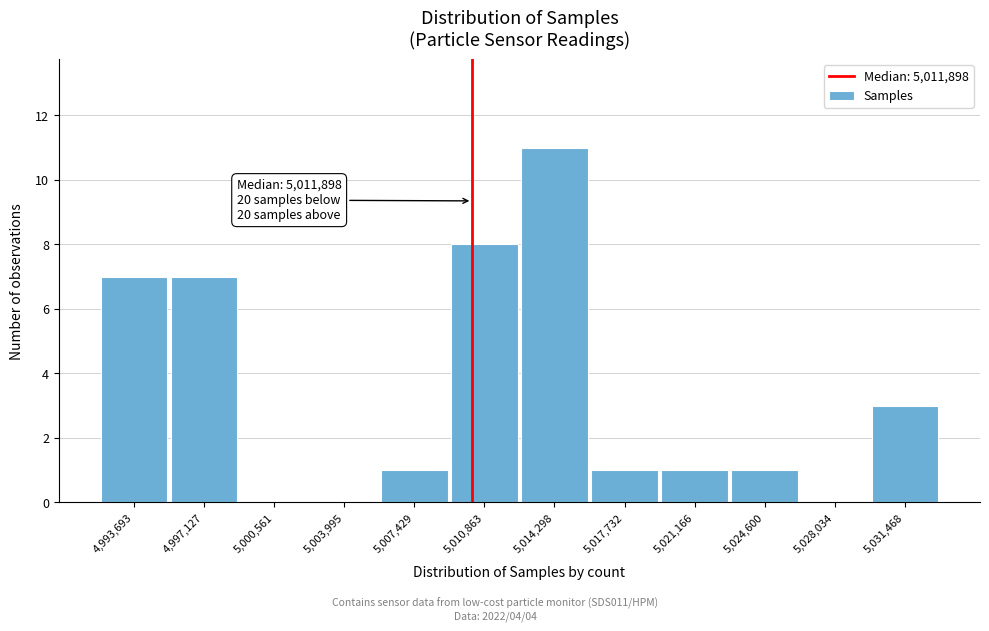

Reading left to right, list all the values displayed in this chart.

4,993,693=7	4,997,127=7	5,000,561=0	5,003,995=0	5,007,429=1	5,010,863=8	5,014,298=11	5,017,732=1	5,021,166=1	5,024,600=1	5,028,034=0	5,031,468=3